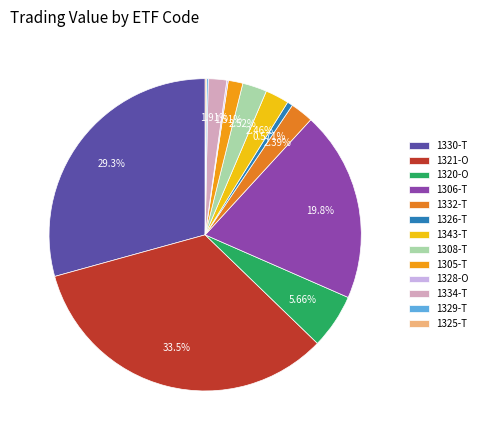

The 1329-T slice represents 0% of the pie. True or false?

True